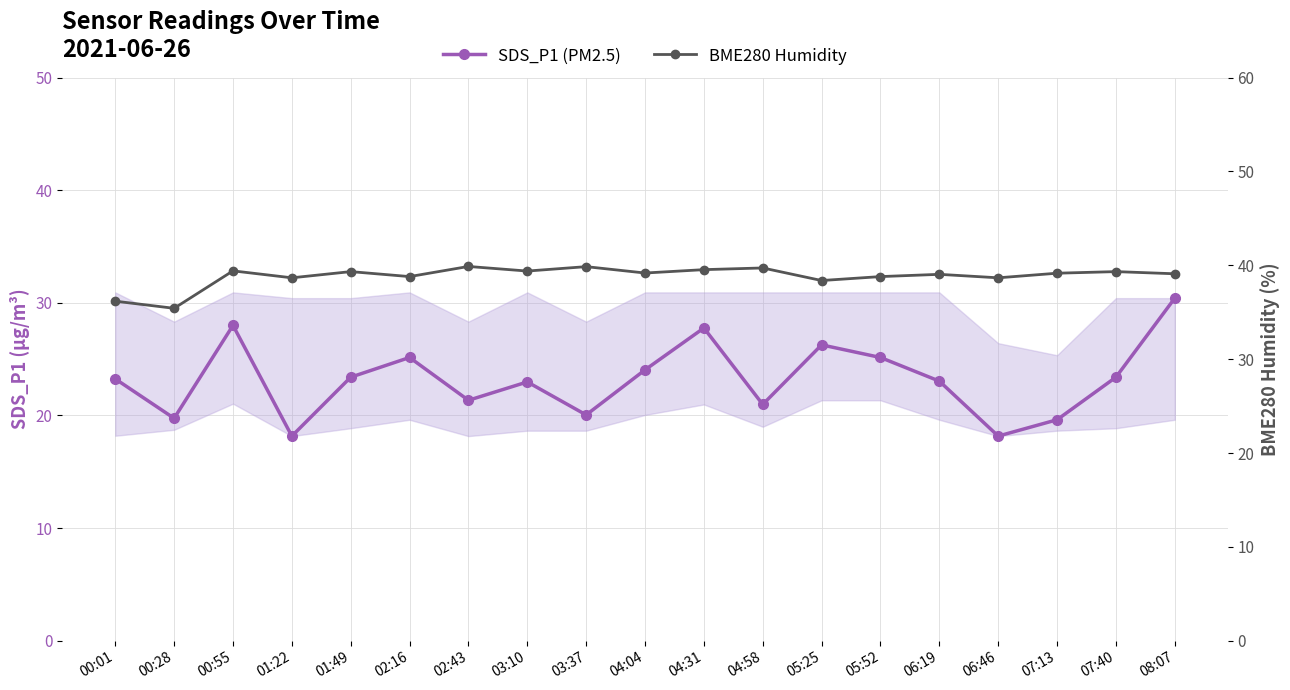

What is the minimum value for SDS_P1 (PM2.5)?

18.2